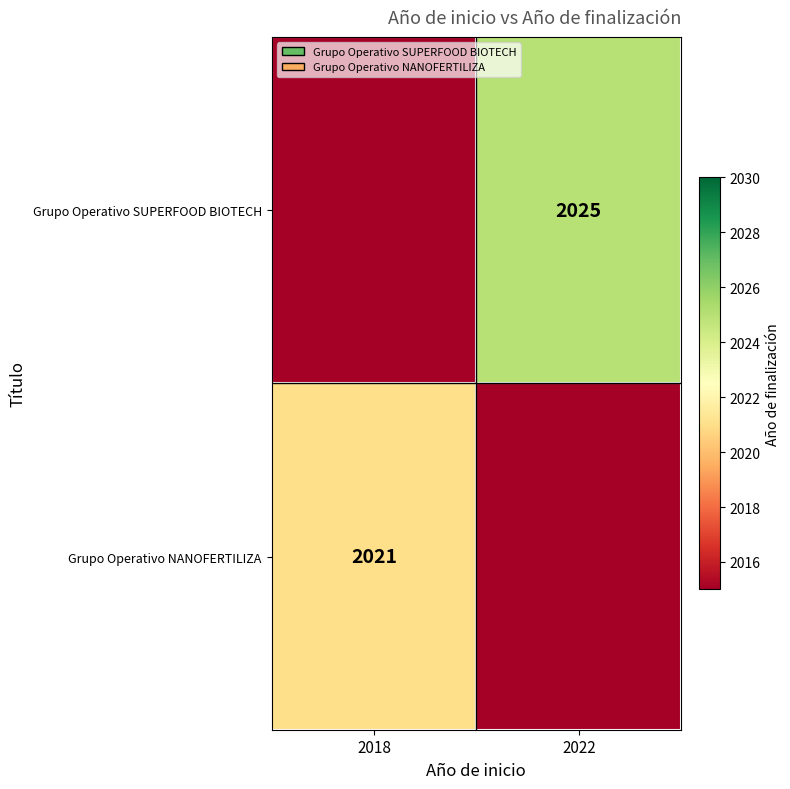

Is it true that Grupo Operativo NANOFERTILIZA equals 2021 at 2018?

True